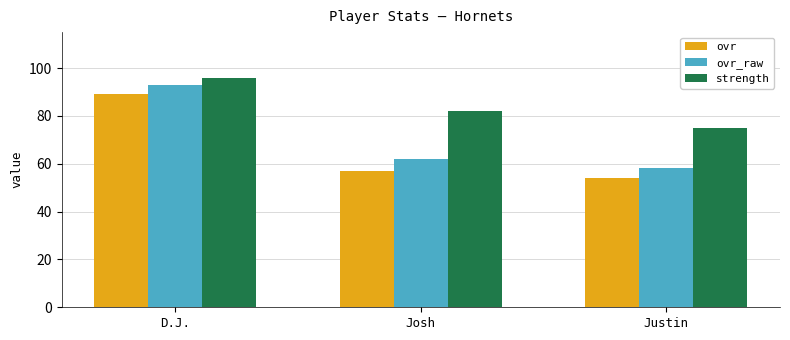

What is the smallest value displayed?

54